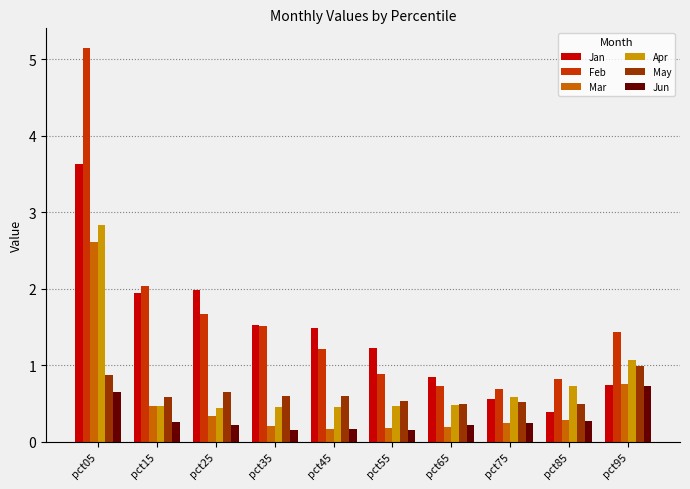

What is the highest value of the Feb series?

5.2